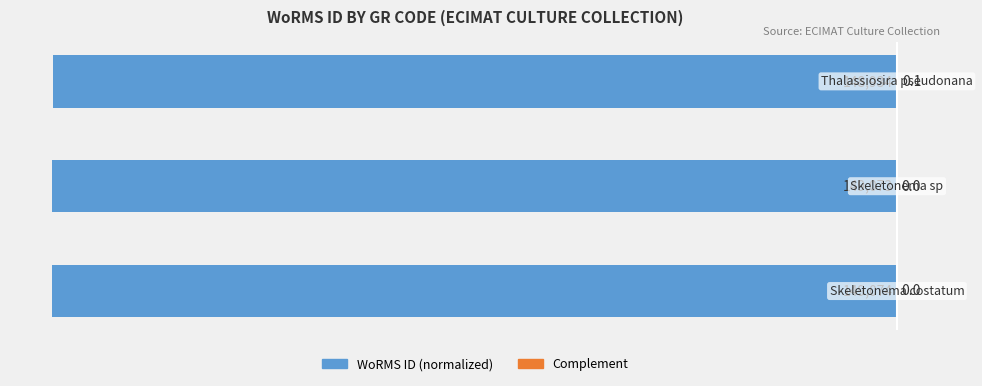

Count the number of data series in this chart.

2